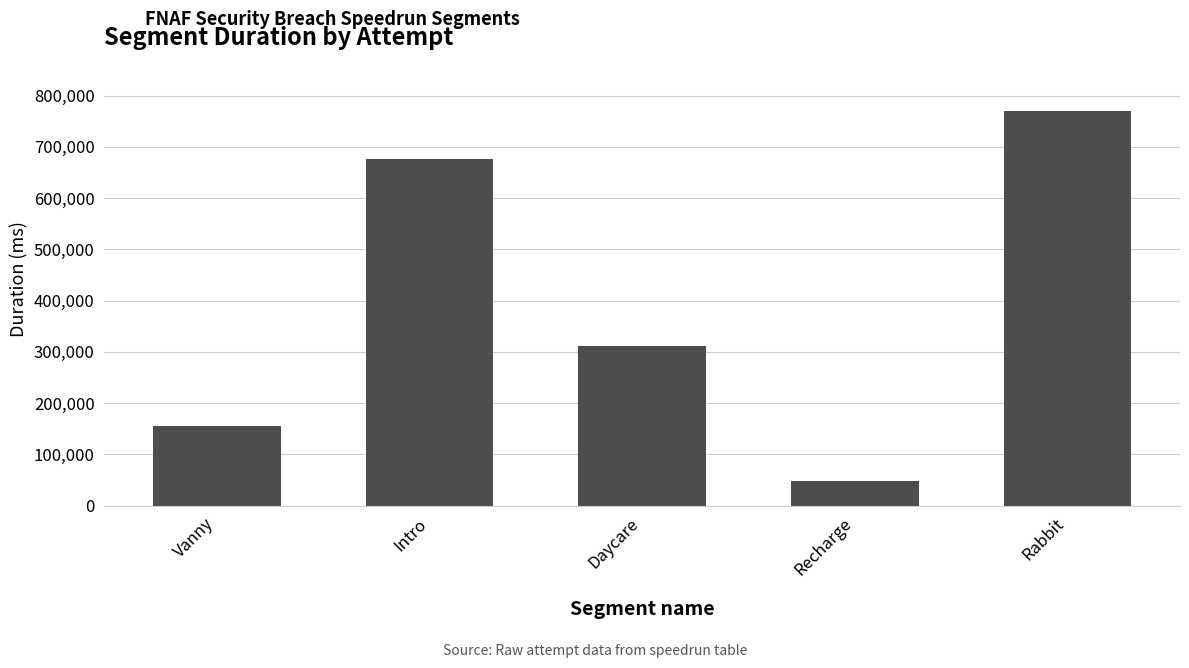

What is the maximum value shown in the chart?

769714